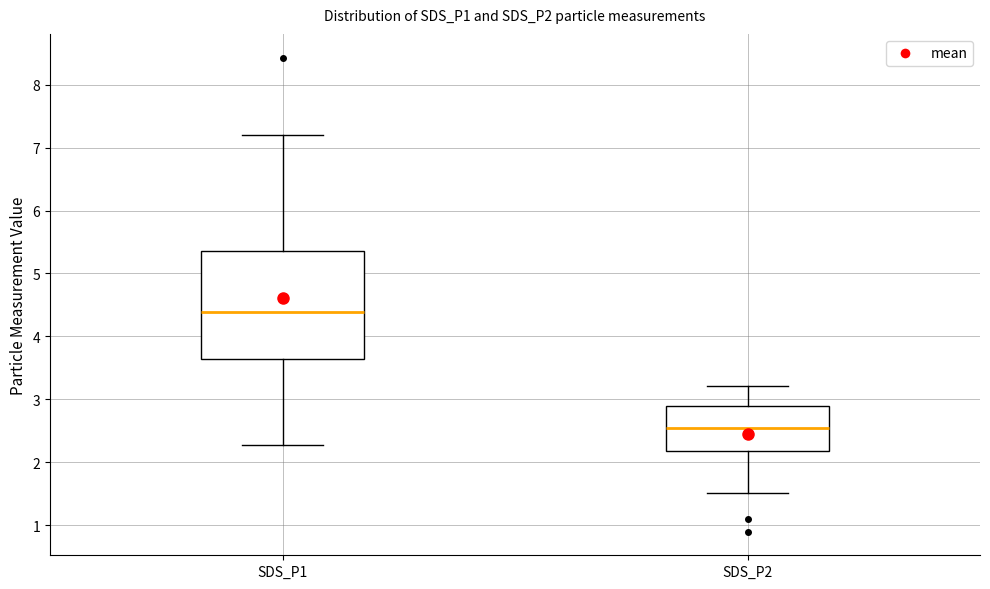

Which box is the tallest, from its lower edge to its upper edge?

SDS_P1